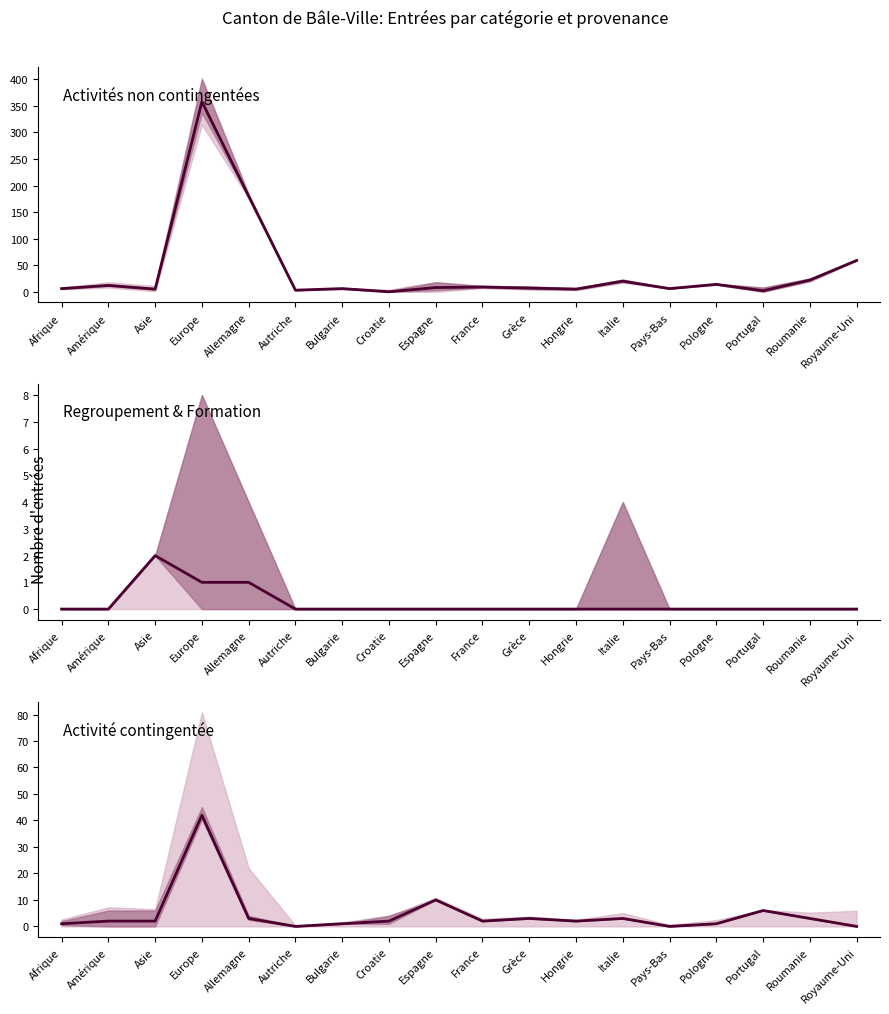

Does the chart display data point markers on the line(s)?

No